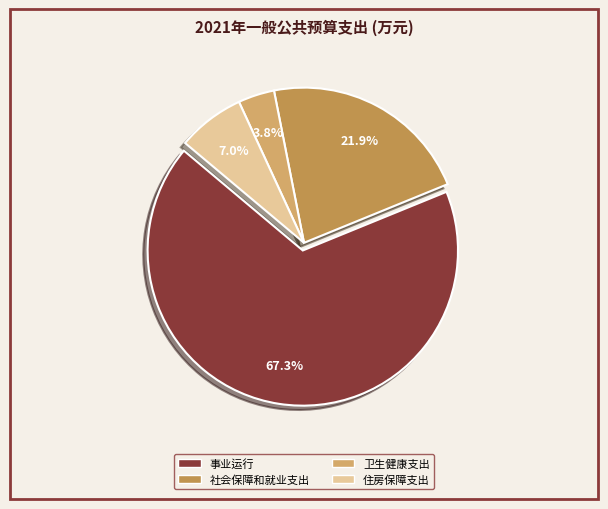

Is it true that 住房保障支出 is 15% of the pie?

False